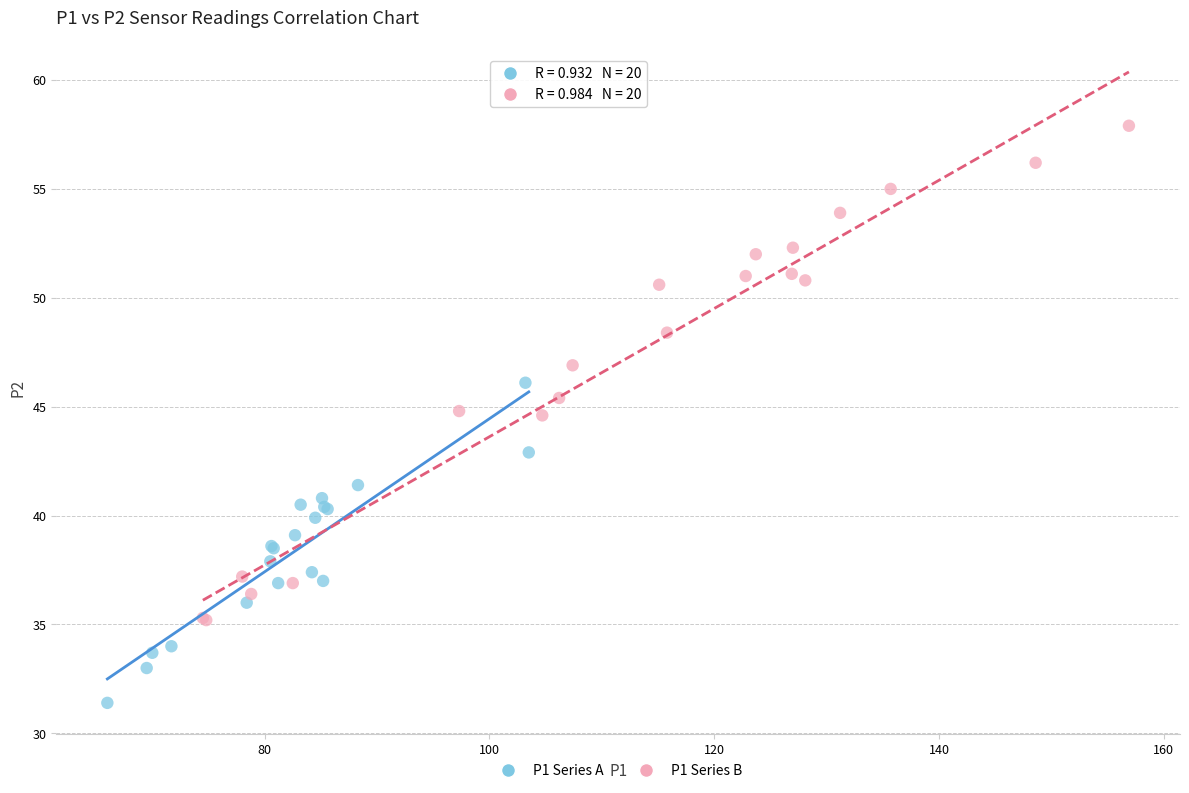

Which series has the largest Y range (max minus min)?

P1 Series B